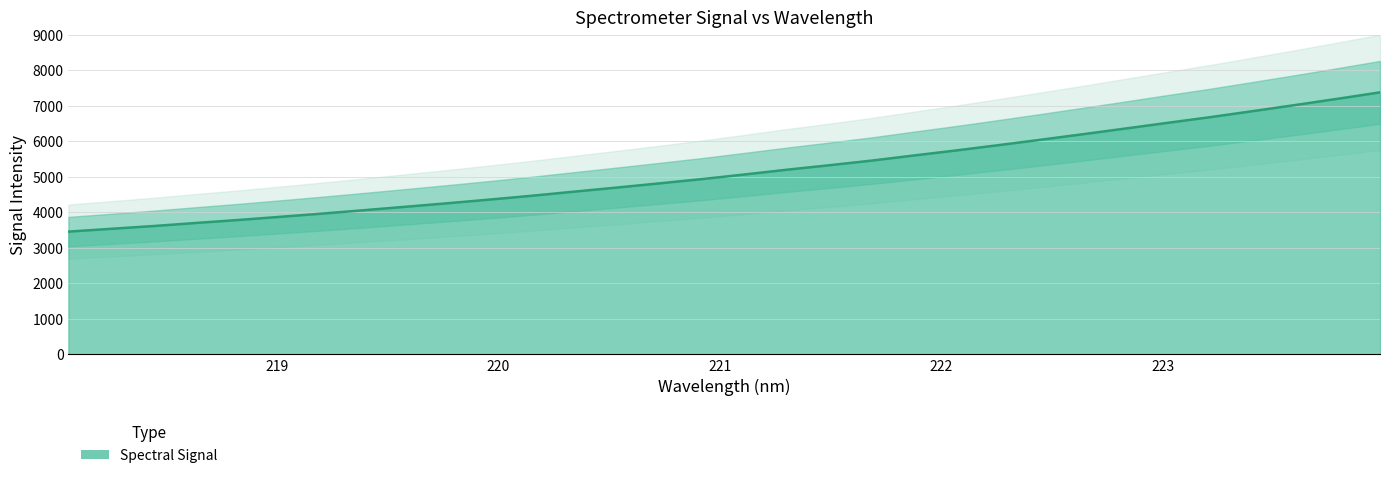

List the labels in order of value, largest first.

223.9802, 223.7895, 223.5987, 223.408, 223.2172, 223.0264, 222.8355, 222.6447, 222.4538, 222.263, 222.0721, 221.8812, 221.6902, 221.4993, 221.3083, 221.1174, 220.9264, 220.7354, 220.5444, 220.3533, 220.1623, 219.9712, 219.7801, 219.589, 219.3979, 219.2067, 219.0156, 218.8244, 218.6332, 218.442, 218.2508, 218.0596